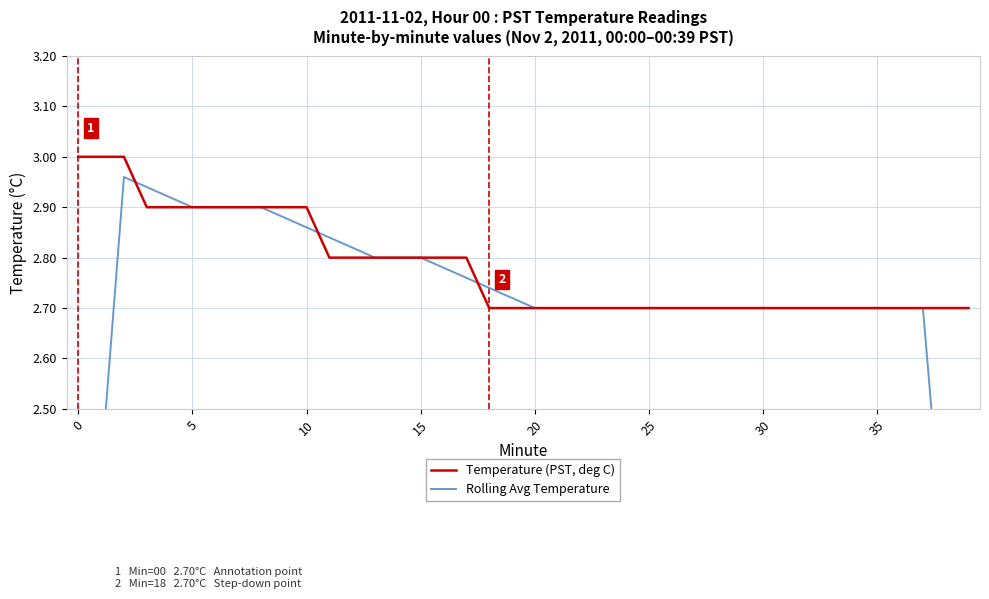

What are all the series names shown in the legend?

Temperature (PST, deg C), Rolling Avg Temperature